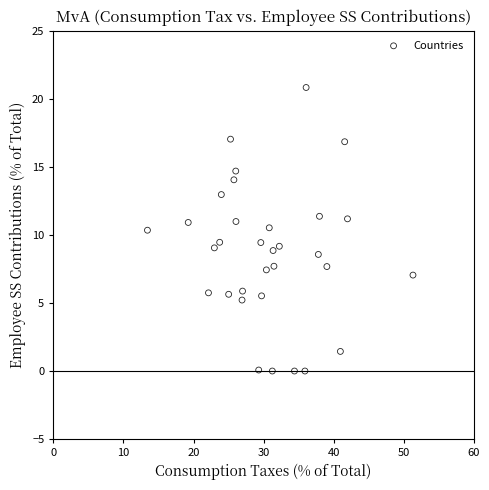

What is the range of Y values (max minus min)?

20.8